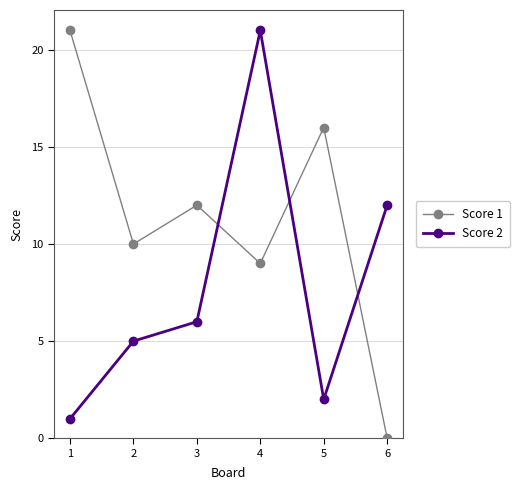

Reading left to right, transcribe all the data shown in this chart.

Score 1: 21	10	12	9	16	0
Score 2: 1	5	6	21	2	12